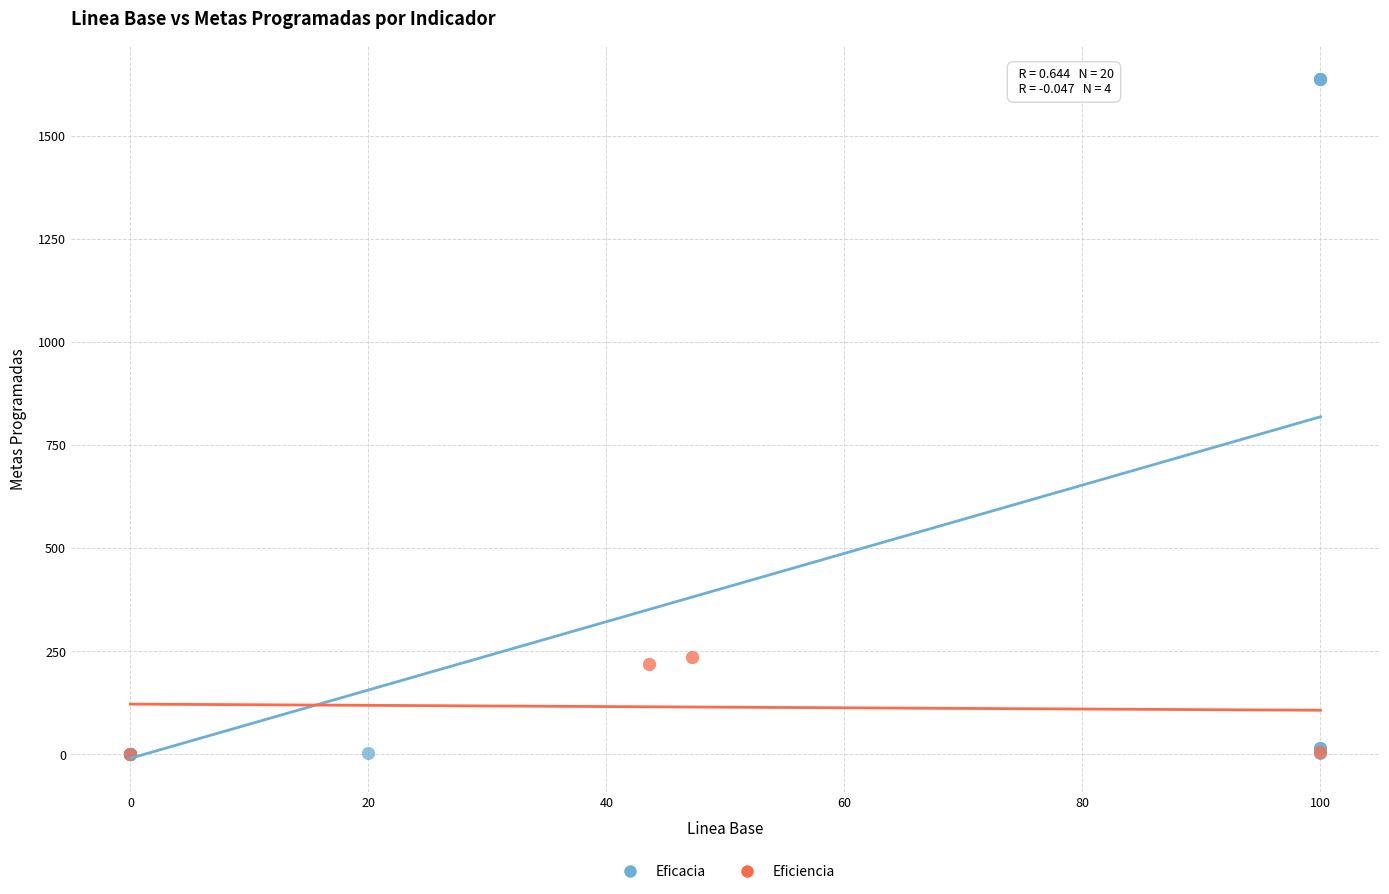

Which series contains the highest Y value?

Eficacia